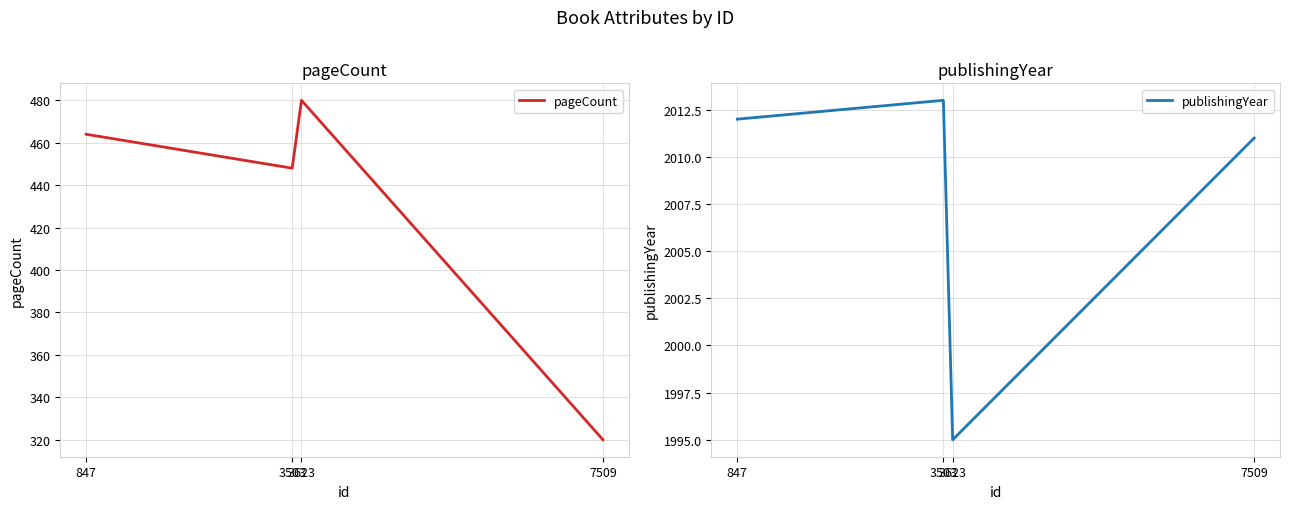

Reading left to right, what are all the values shown in this chart?

pageCount: 464	448	480	320
publishingYear: 2012	2013	1995	2011